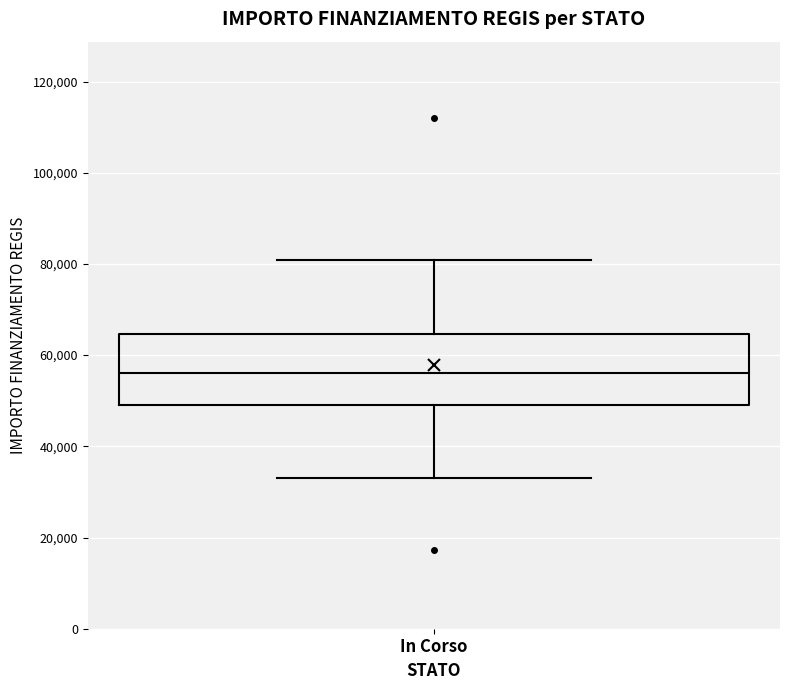

Transcribe this box plot: give where the median line is, the range the box spans, and where the two whiskers end, as read against the y-axis. The values are not printed on the chart, so give them approximately, as read against the axis.

median 56000, box 50000 to 64000, whiskers 32000 to 80000